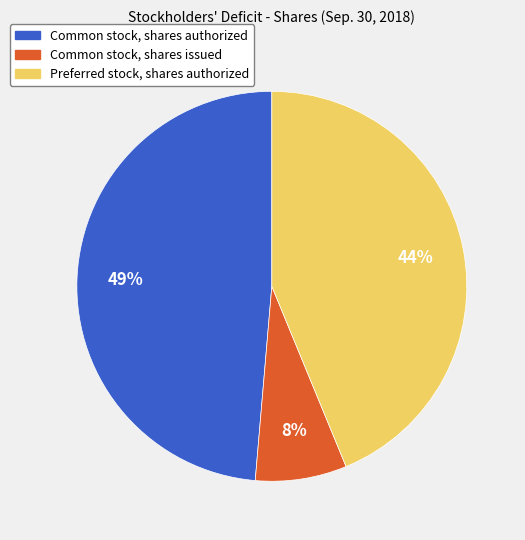

To the nearest percent, what is the difference between the Common stock, shares authorized and Common stock, shares issued slice percentages?

41%